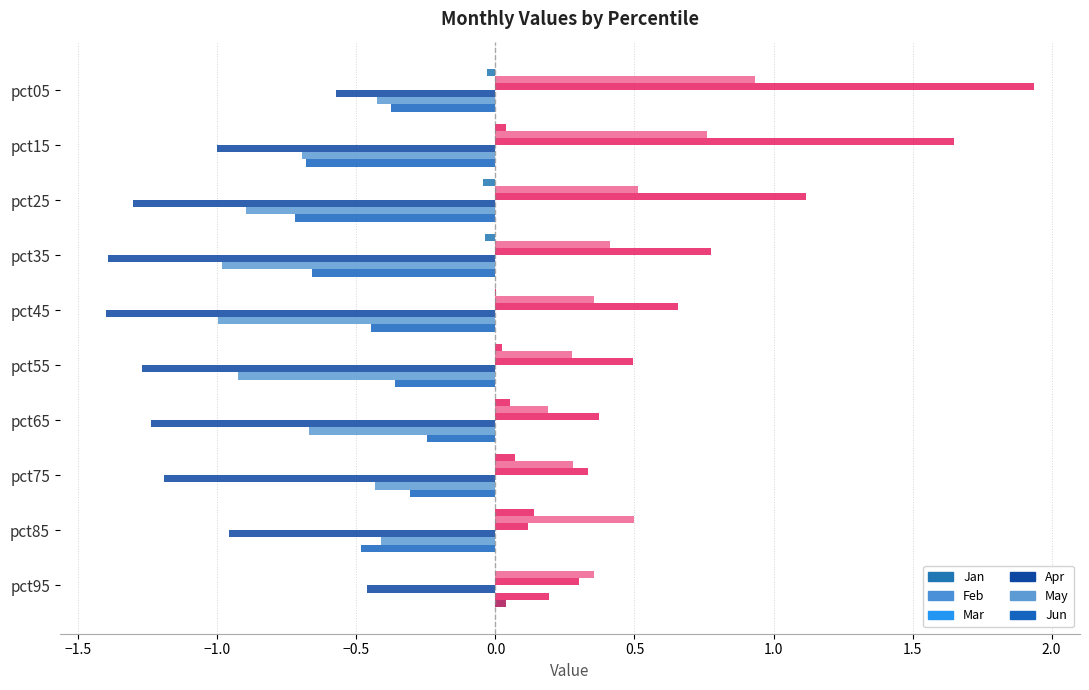

How many categories are shown in the chart?

10